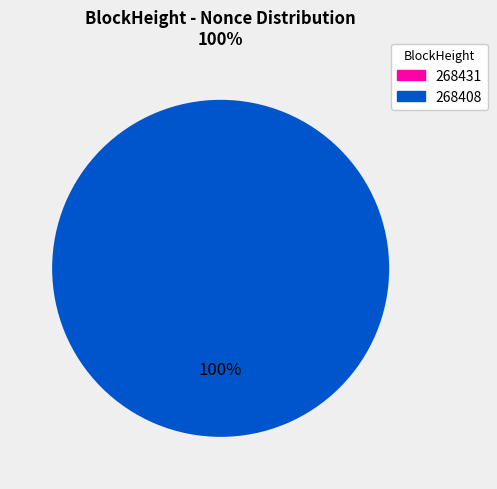

Which slice is the largest?

268408